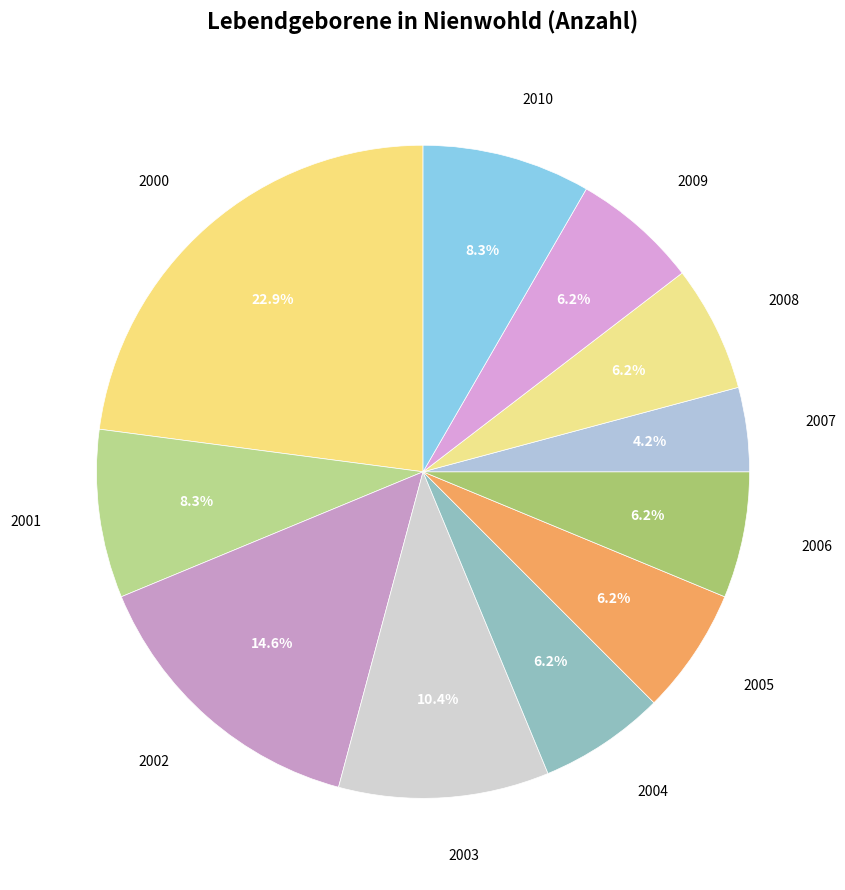

How many segments does this pie chart have?

11